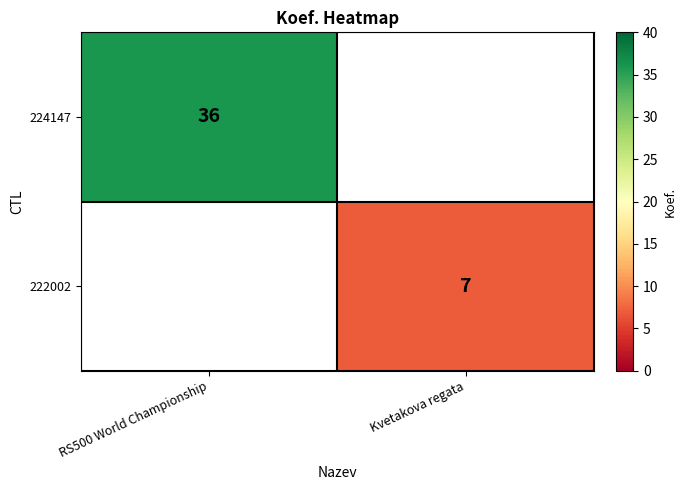

The value of 224147 at RS500 World Championship is 60. True or false?

False